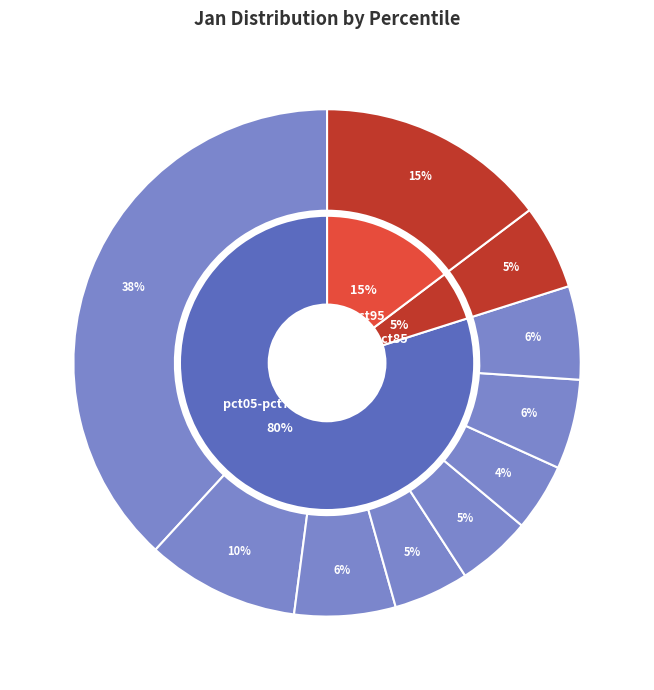

Rank the categories by value from highest to lowest.

pct05, pct95, pct15, pct25, pct75, pct65, pct85, pct35, pct45, pct55